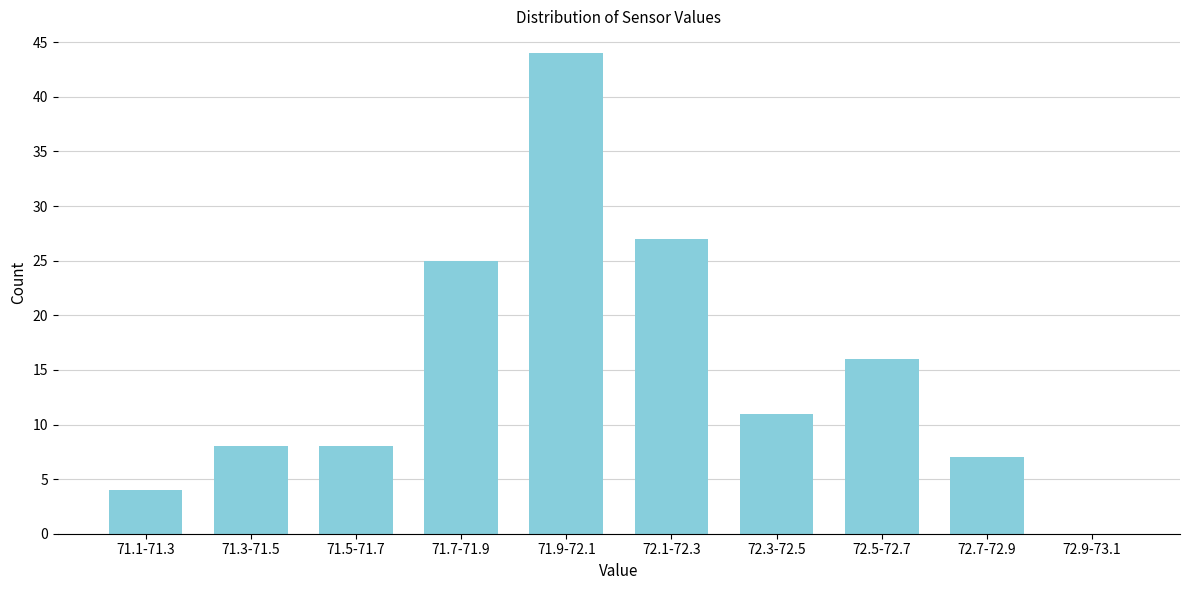

Reading left to right, what are all the values shown in this chart?

71.1-71.3=4	71.3-71.5=8	71.5-71.7=8	71.7-71.9=25	71.9-72.1=44	72.1-72.3=27	72.3-72.5=11	72.5-72.7=16	72.7-72.9=7	72.9-73.1=0